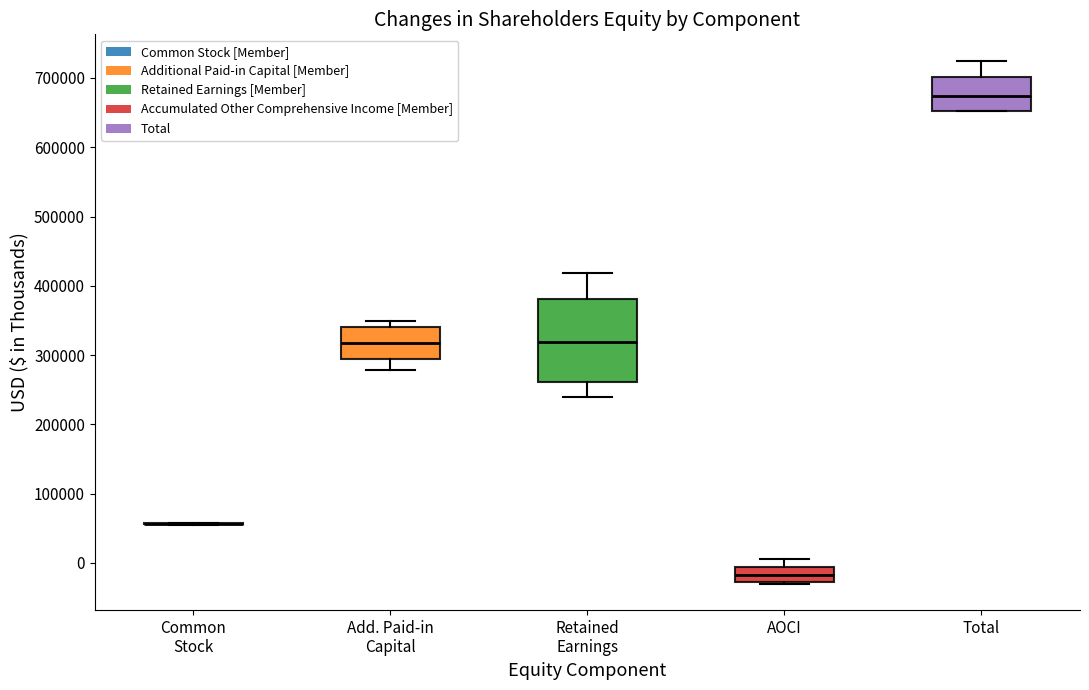

Reading left to right, read every box against the y-axis: the position of its median line, the range the box covers, and the ends of its whiskers. The values are not printed on the chart, so give them approximately, as read against the axis.

Common Stock: box collapsed to a line at 60000, whiskers 60000 to 60000
Add. Paid-in Capital: median 320000, box 290000 to 340000, whiskers 280000 to 350000
Retained Earnings: median 320000, box 260000 to 380000, whiskers 240000 to 420000
AOCI: median -20000, box -30000 to -10000, whiskers -30000 to 10000
Total: median 670000, box 650000 to 700000, whiskers 650000 to 730000